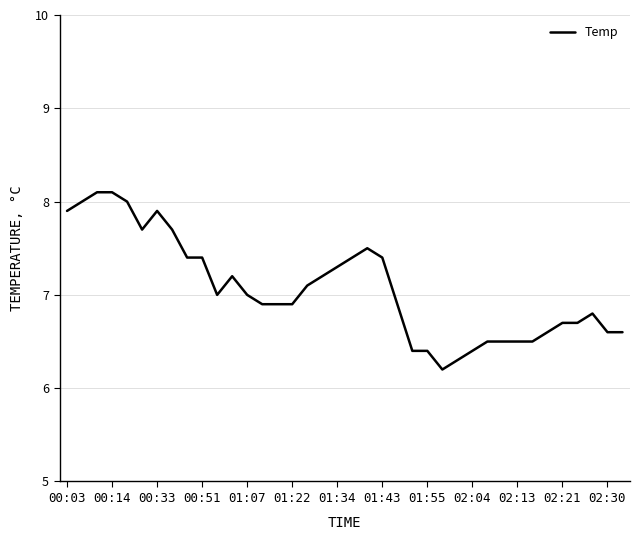

What is the difference between the maximum and minimum values?

1.9